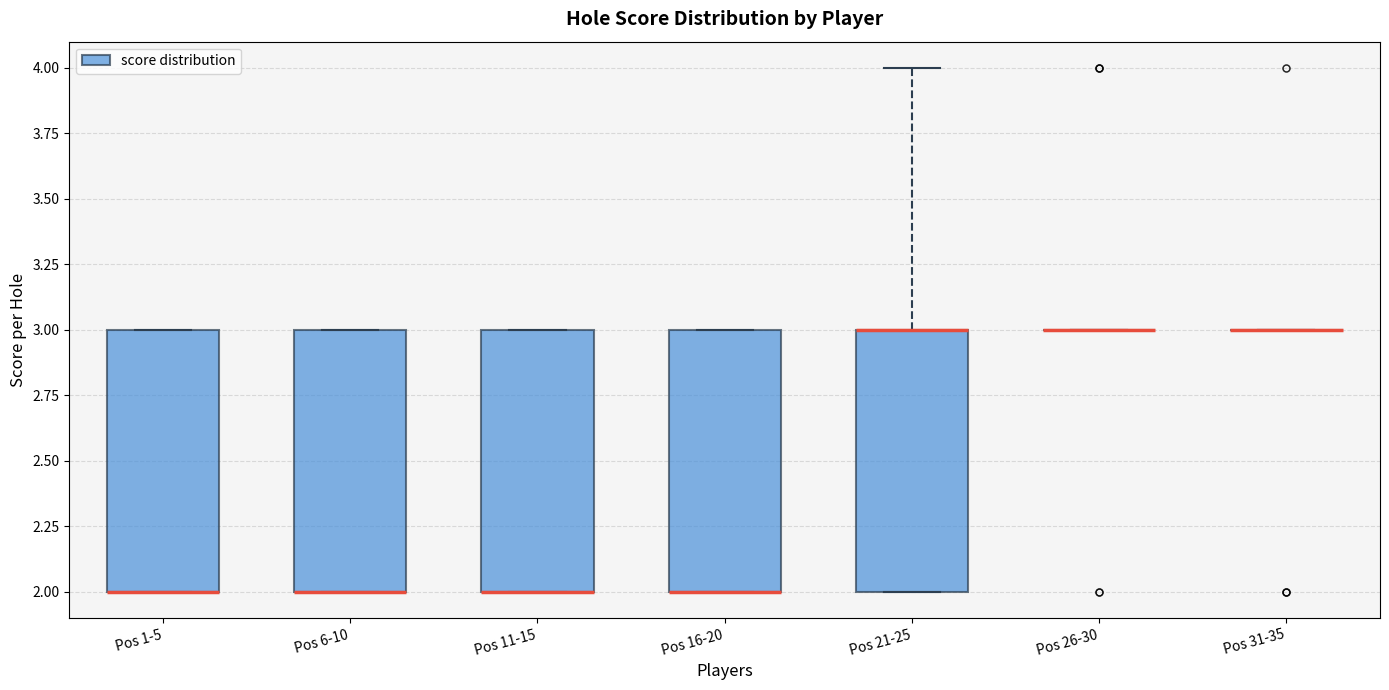

Reading left to right, transcribe this box plot: for each box, give where its median line is, the range the box spans, and where its two whiskers end, as read against the y-axis. The values are not printed on the chart, so give them approximately, as read against the axis.

Pos 1-5: median 2 (drawn on the box's lower edge), box 2 to 3, whiskers 2 to 3
Pos 6-10: median 2 (drawn on the box's lower edge), box 2 to 3, whiskers 2 to 3
Pos 11-15: median 2 (drawn on the box's lower edge), box 2 to 3, whiskers 2 to 3
Pos 16-20: median 2 (drawn on the box's lower edge), box 2 to 3, whiskers 2 to 3
Pos 21-25: median 3 (drawn on the box's upper edge), box 2 to 3, whiskers 2 to 4
Pos 26-30: box collapsed to a line at 3, whiskers 3 to 3
Pos 31-35: box collapsed to a line at 3, whiskers 3 to 3